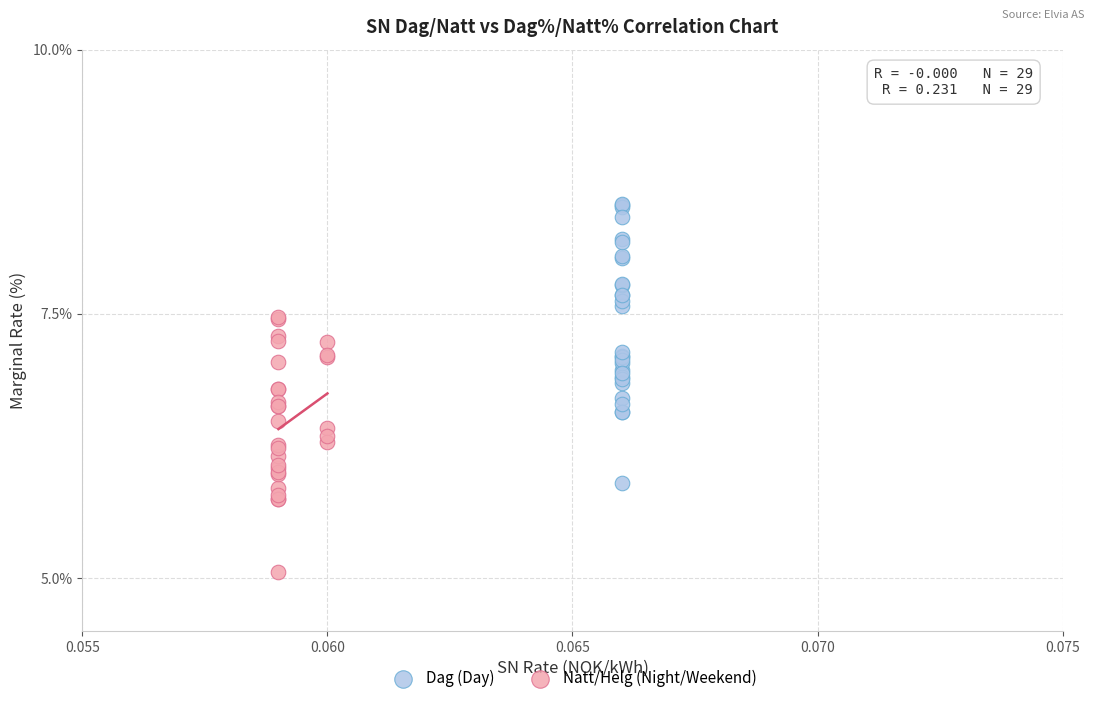

Which series contains the lowest Y value?

Natt/Helg (Night/Weekend)